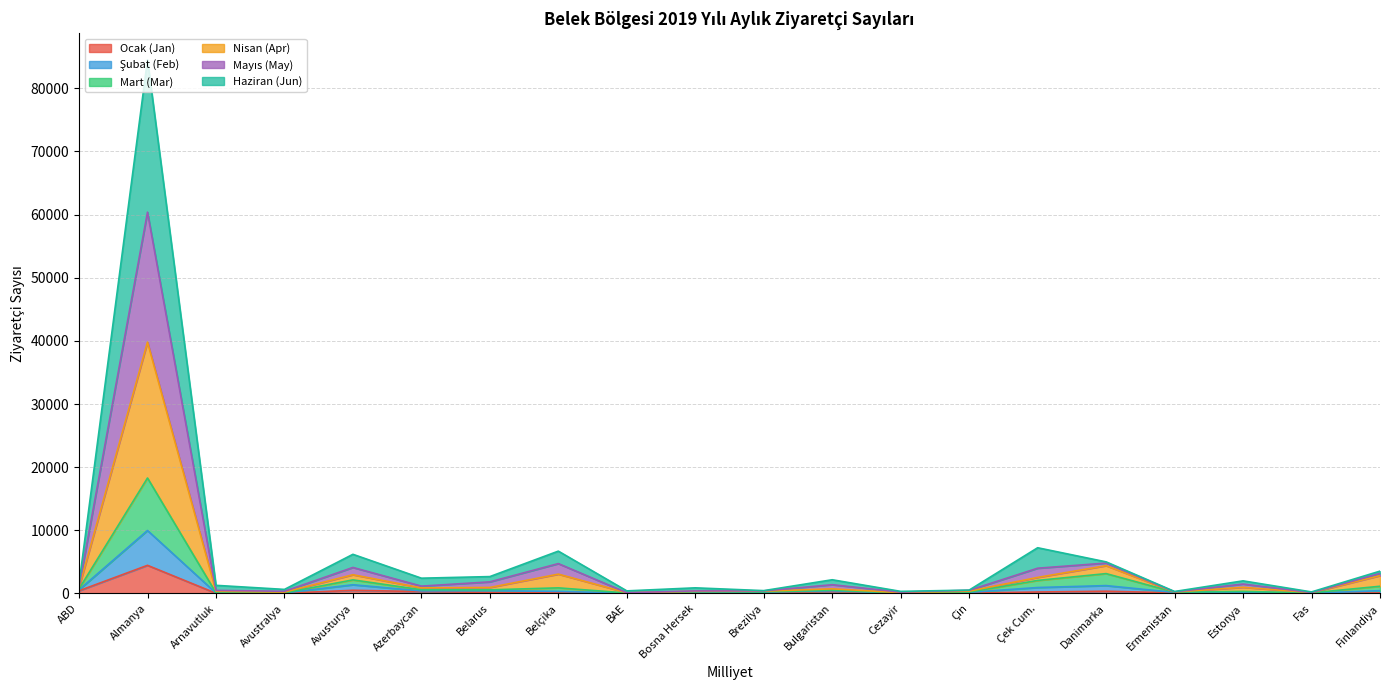

True or false: Nisan (Apr) and Ocak (Jan) cross at least once.

False